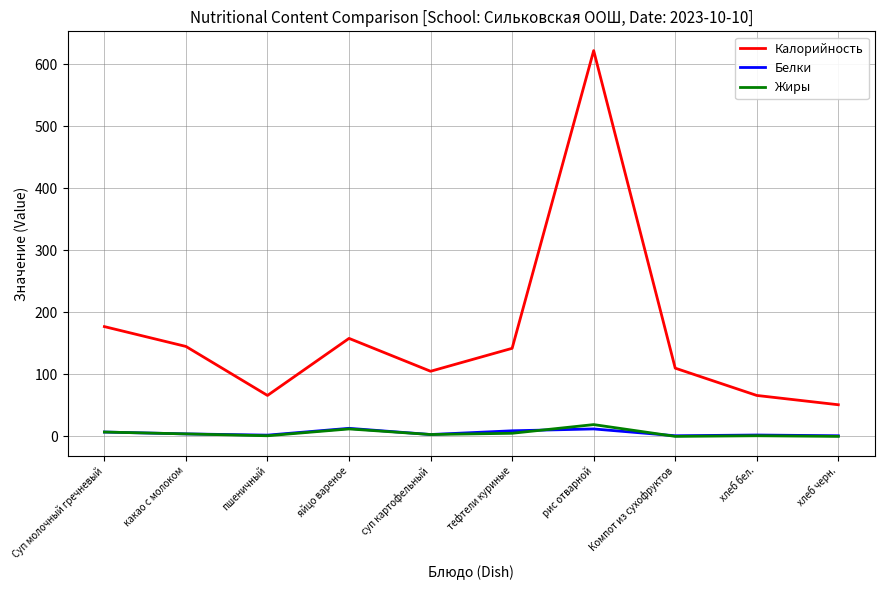

Is it true that Калорийность equals 183.0 at Компот из сухофруктов?

False